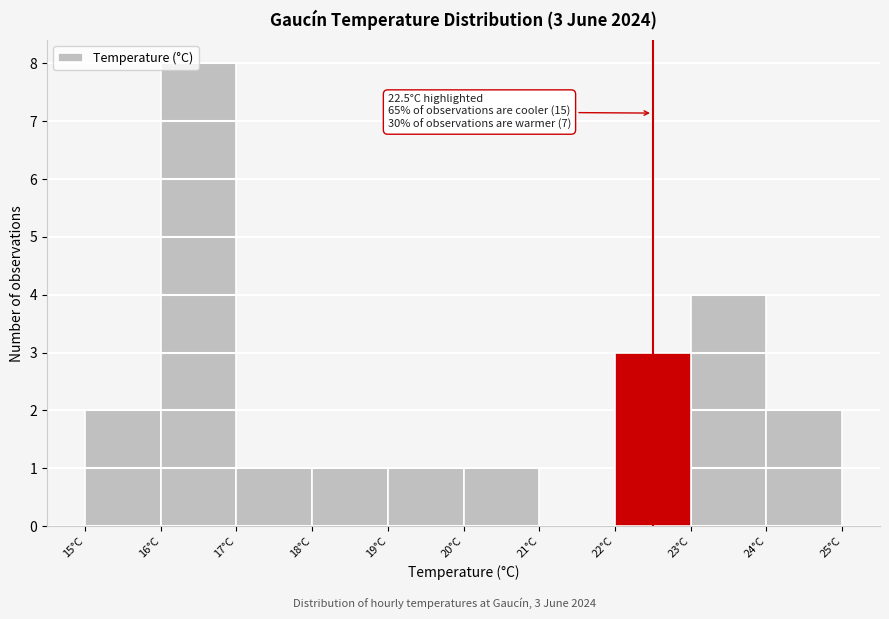

Which range on the x-axis has the tallest bar?

16 to 17